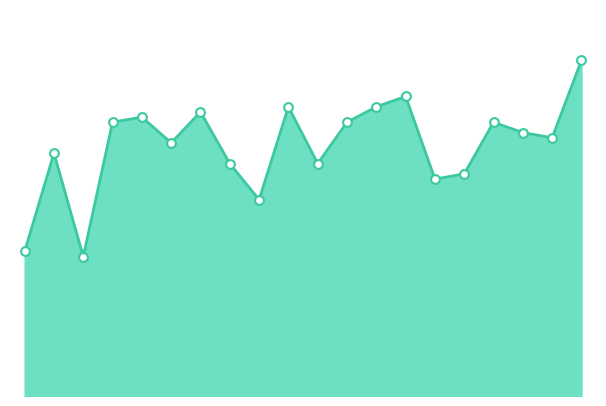

How many lines are shown in the chart?

1